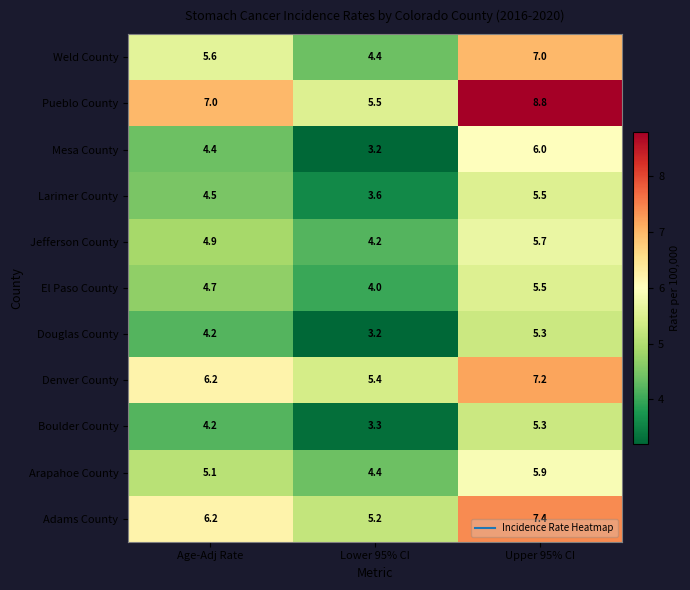

What is the maximum value for Boulder County?

5.3